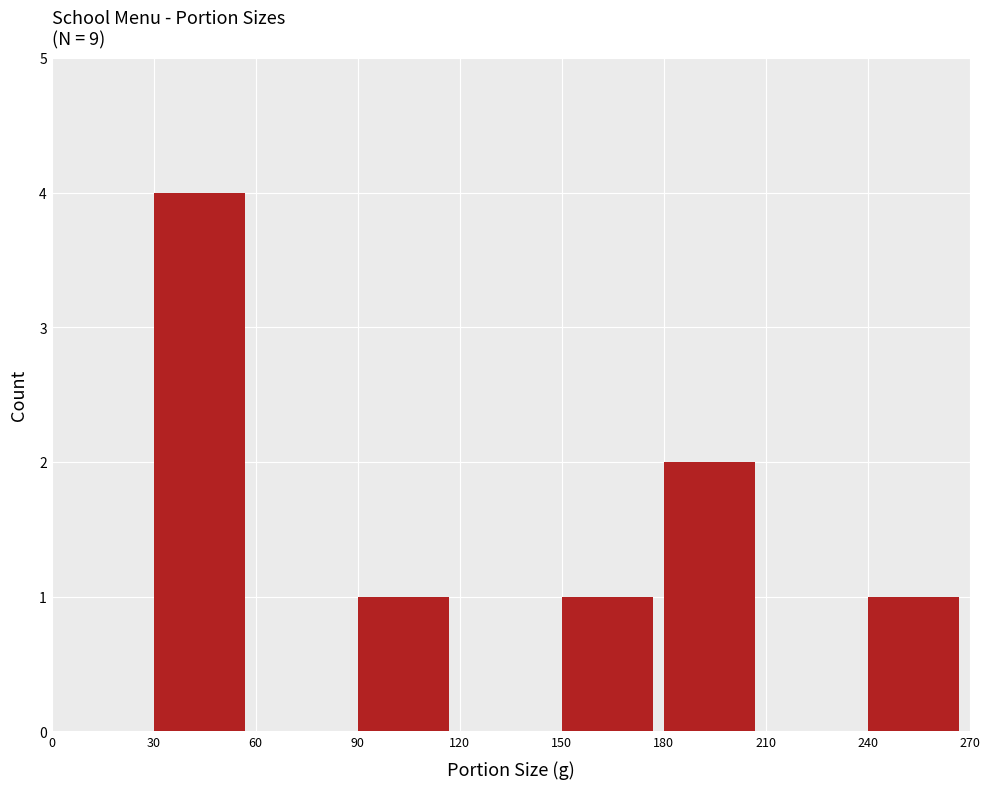

Over which range of the x-axis is the bar tallest?

30 to 60